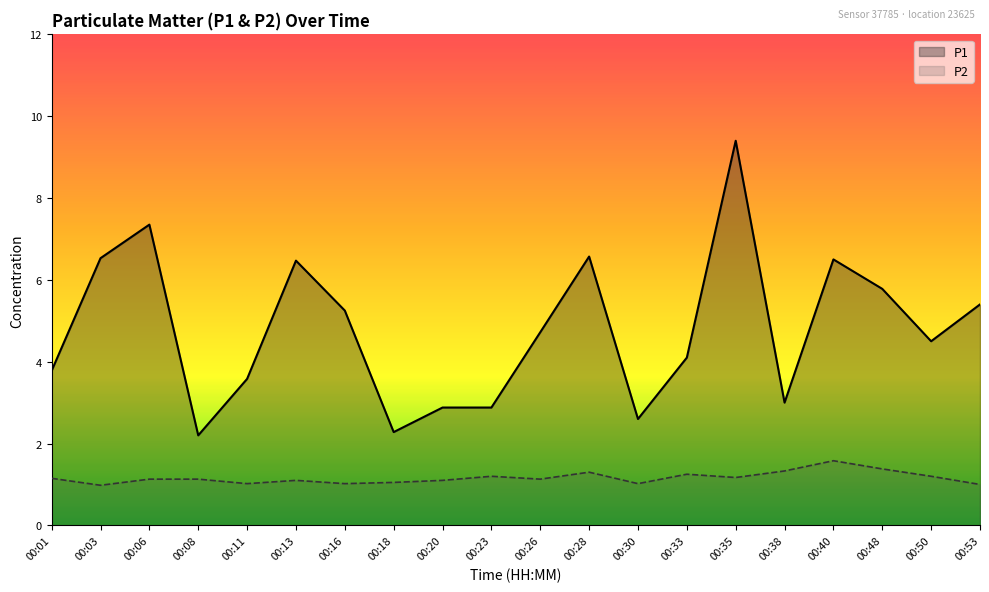

Count the number of categories in the chart.

20